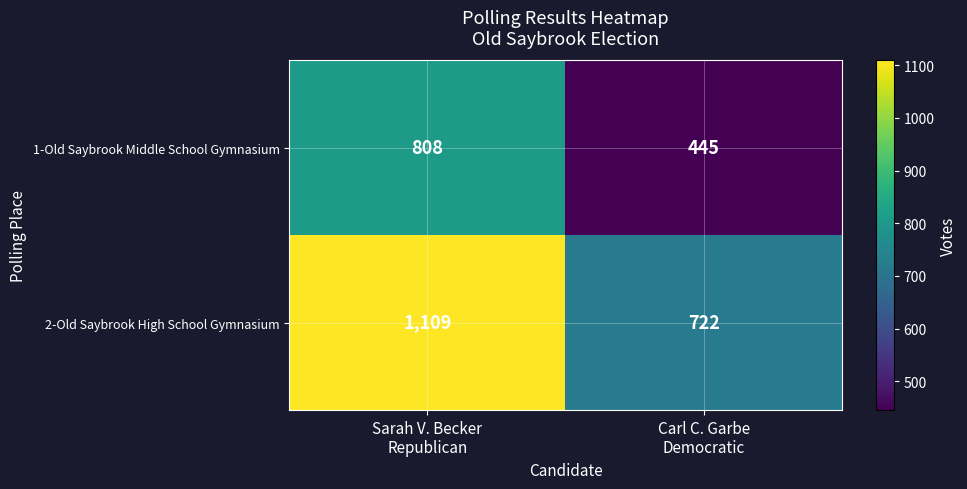

Rank the series by their average value, from lowest to highest.

1-Old Saybrook Middle School Gymnasium, 2-Old Saybrook High School Gymnasium